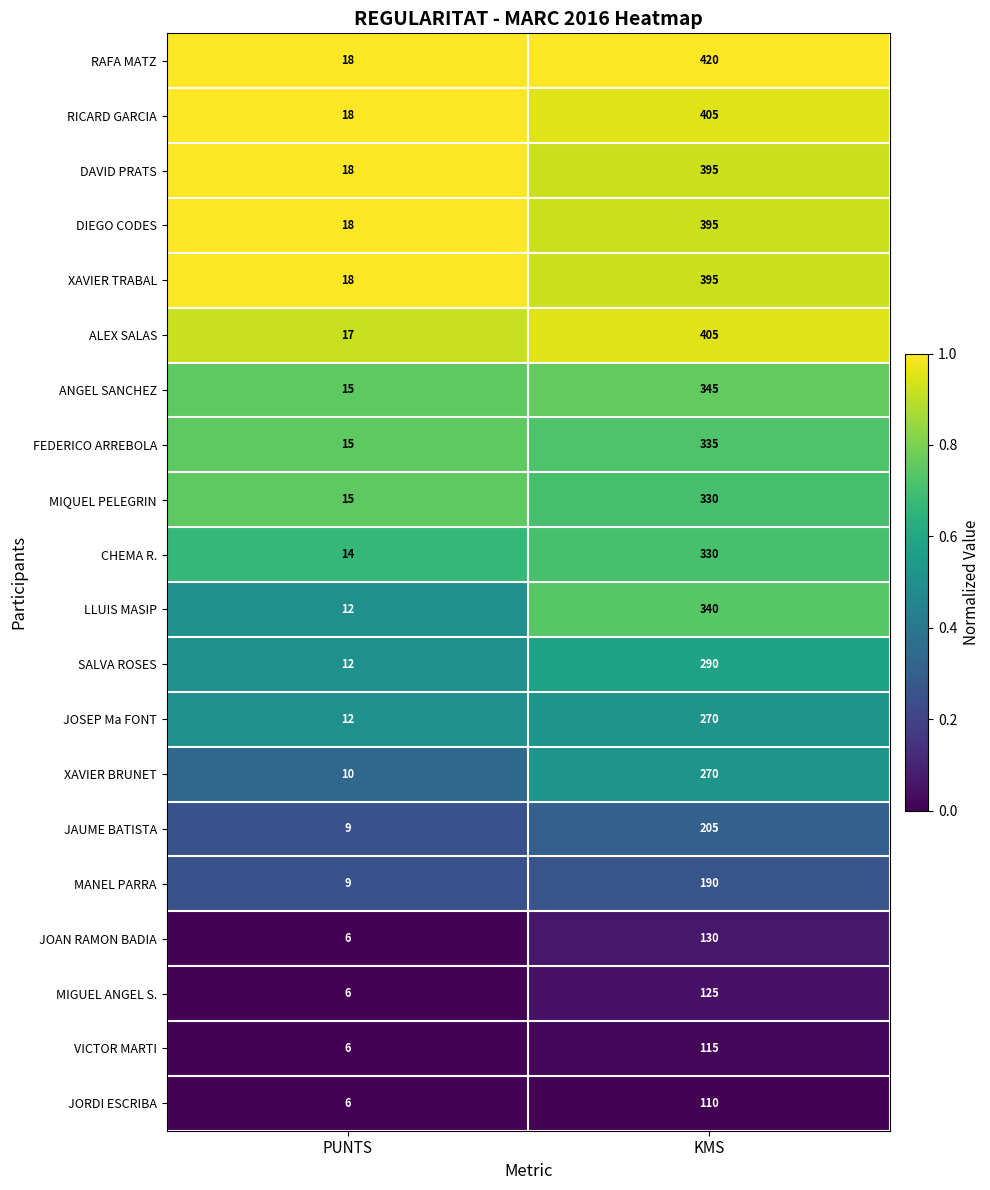

The value of DIEGO CODES at KMS is 395. True or false?

True